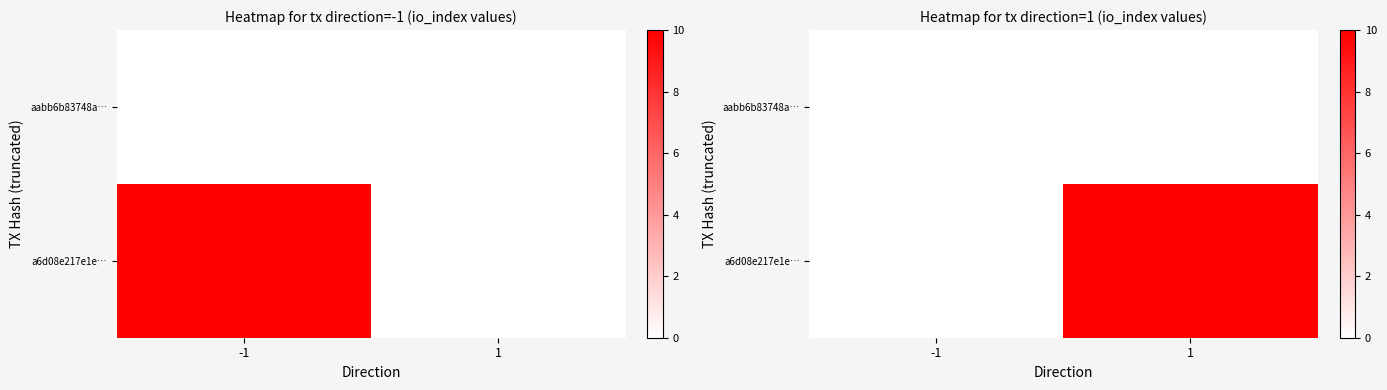

Rank the categories by a6d08e217e1e… value from lowest to highest.

-1, 1